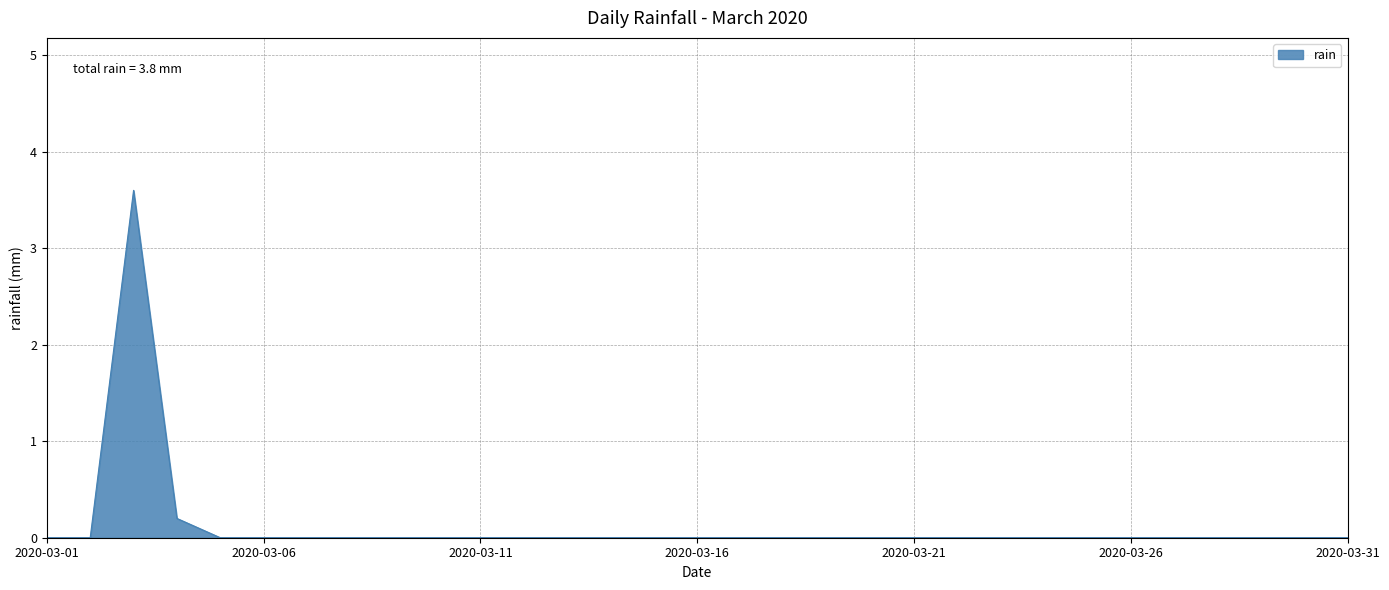

What is the greatest value displayed?

3.6